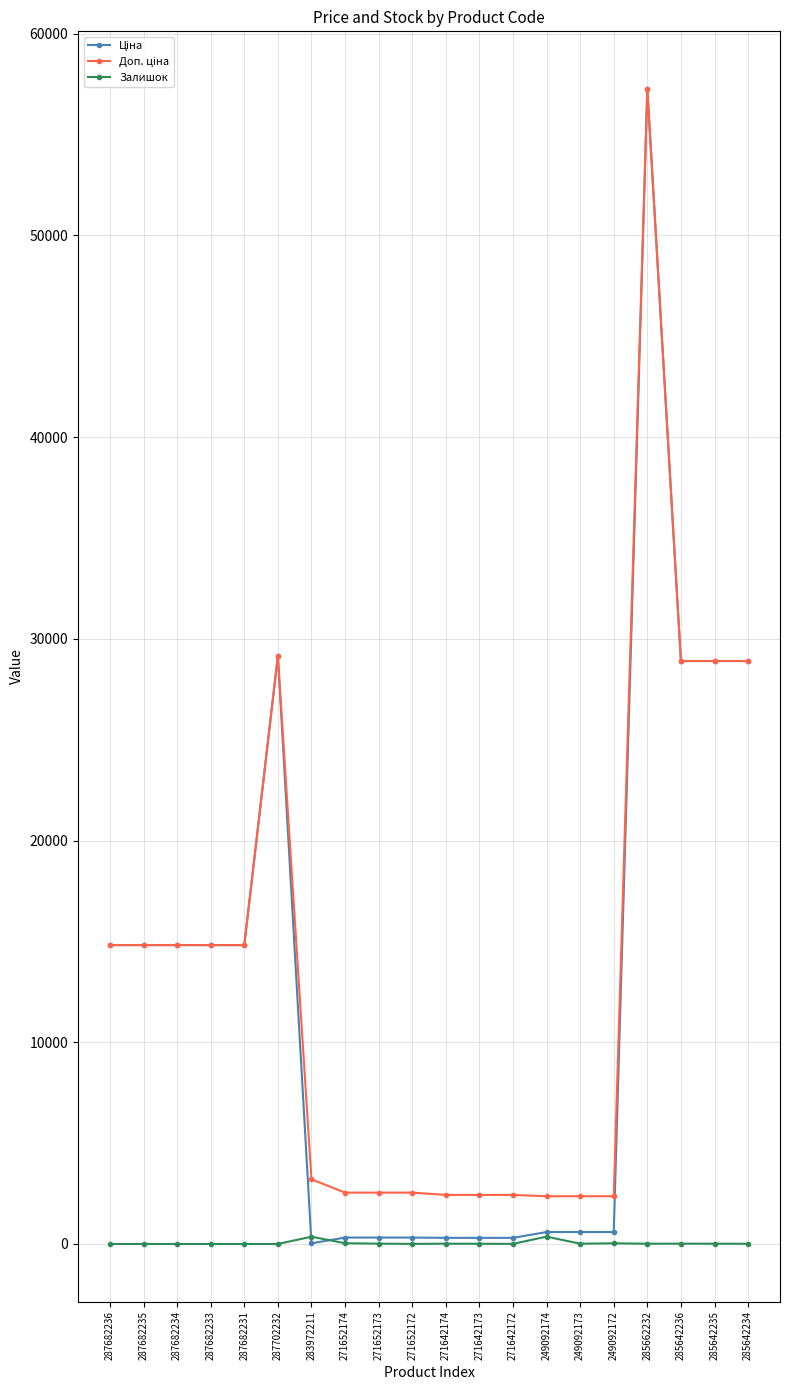

What is the spread (max minus min) of values at 287682235?

14817.6